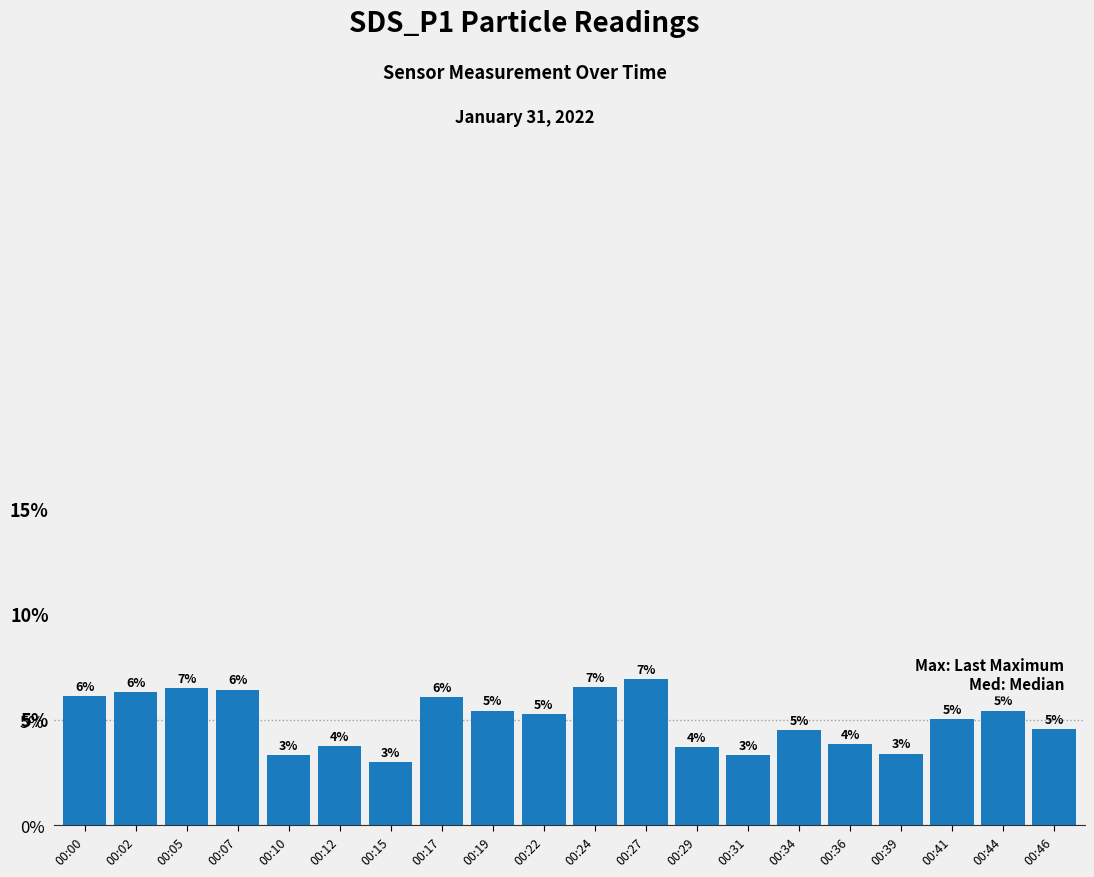

What is the greatest value displayed?

7.0